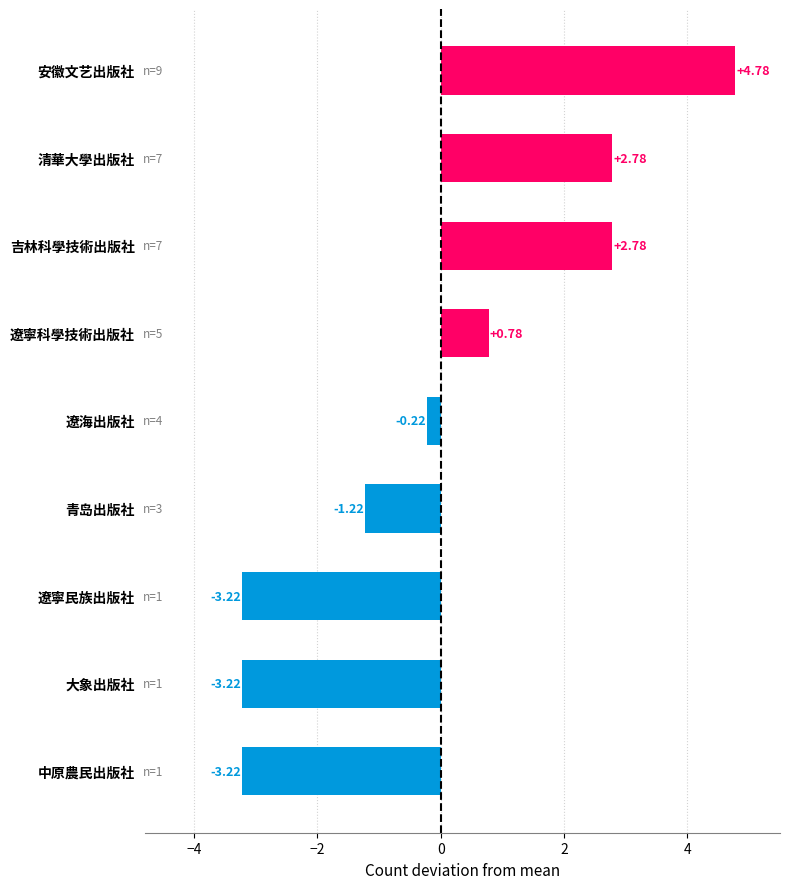

What is the label of the 5th bar from the top?

遼海出版社